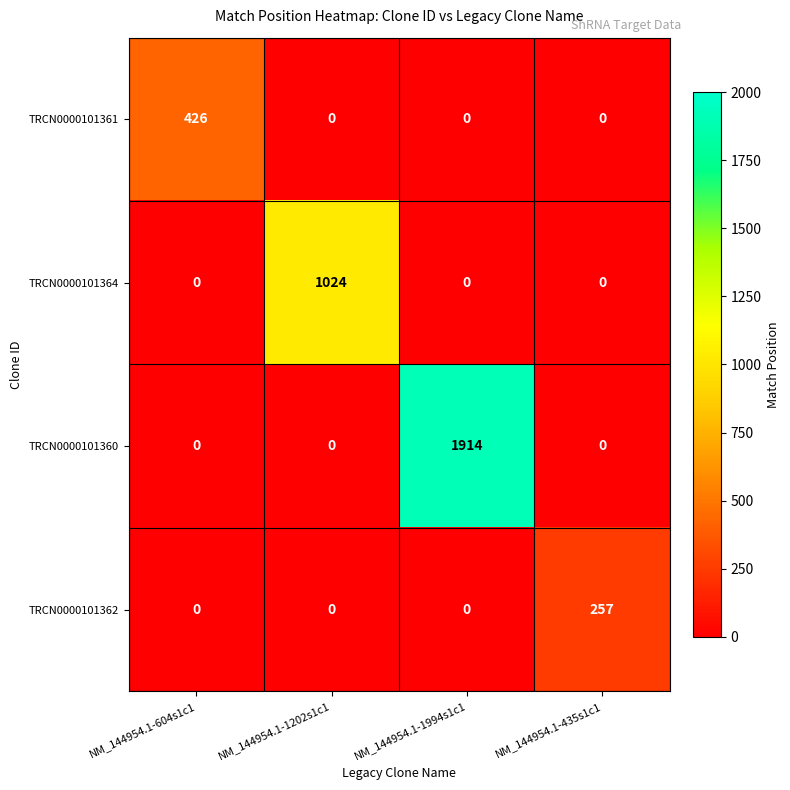

True or false: TRCN0000101360 has a value of 1205 at NM_144954.1-604s1c1.

False